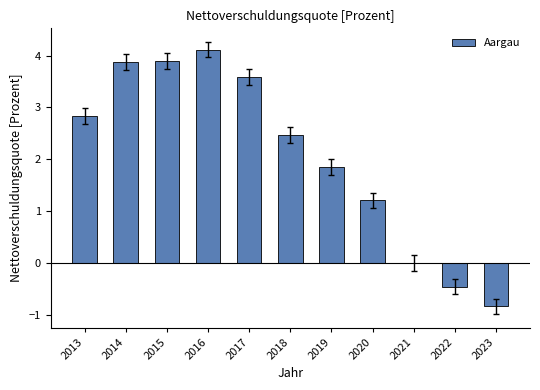

Reading right to left, what are all the values shown in this chart?

-0.8	-0.5	0.0	1.2	1.8	2.5	3.6	4.1	3.9	3.9	2.8